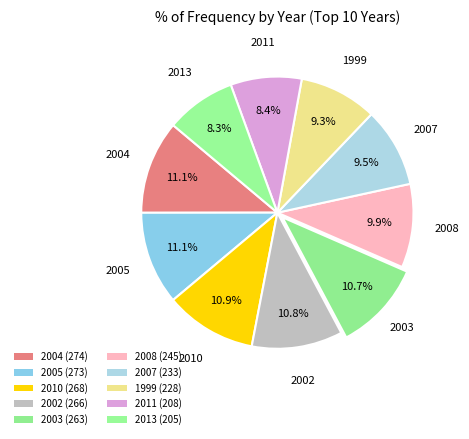

What is the largest slice in the pie chart?

2004